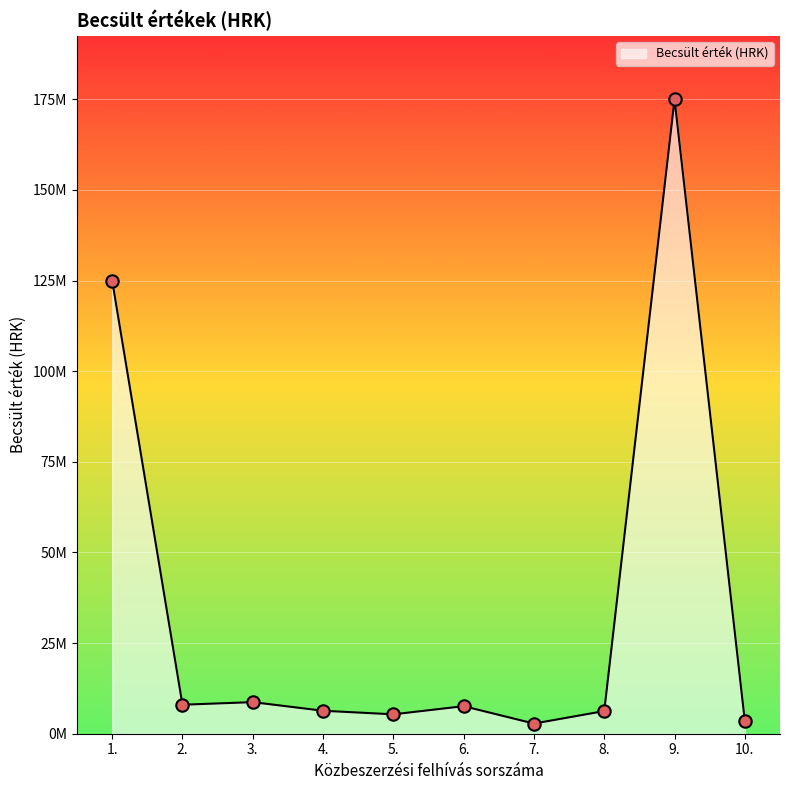

Between 6. and 4., which is larger?

6.